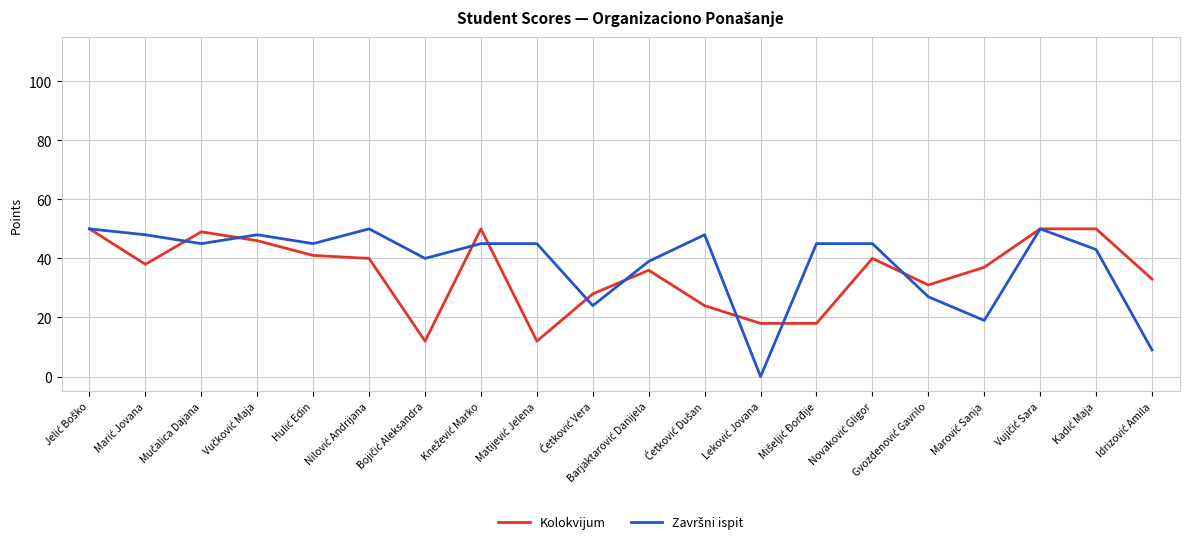

Is this an area chart (filled region under the line)?

No